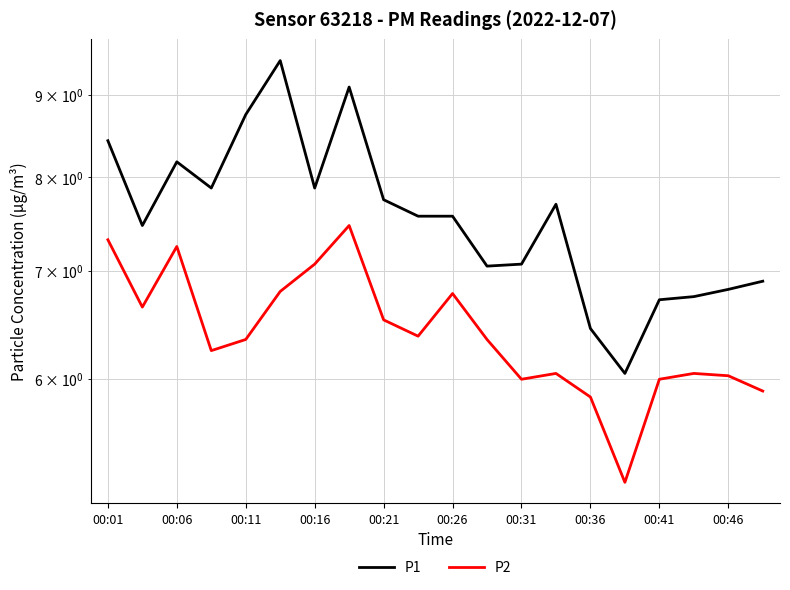

True or false: P1 and P2 cross at least once.

False